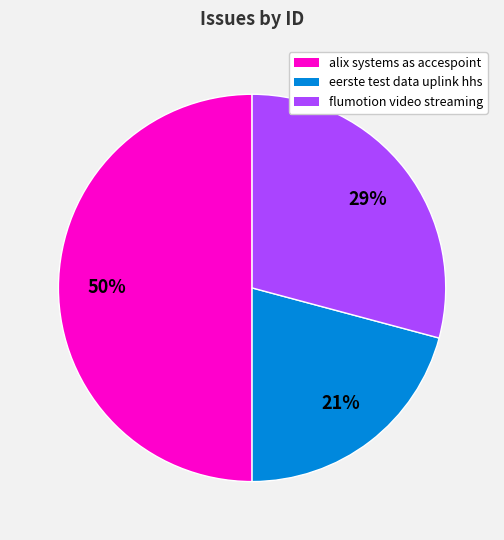

Does eerste test data uplink hhs account for over 50% of the chart?

No